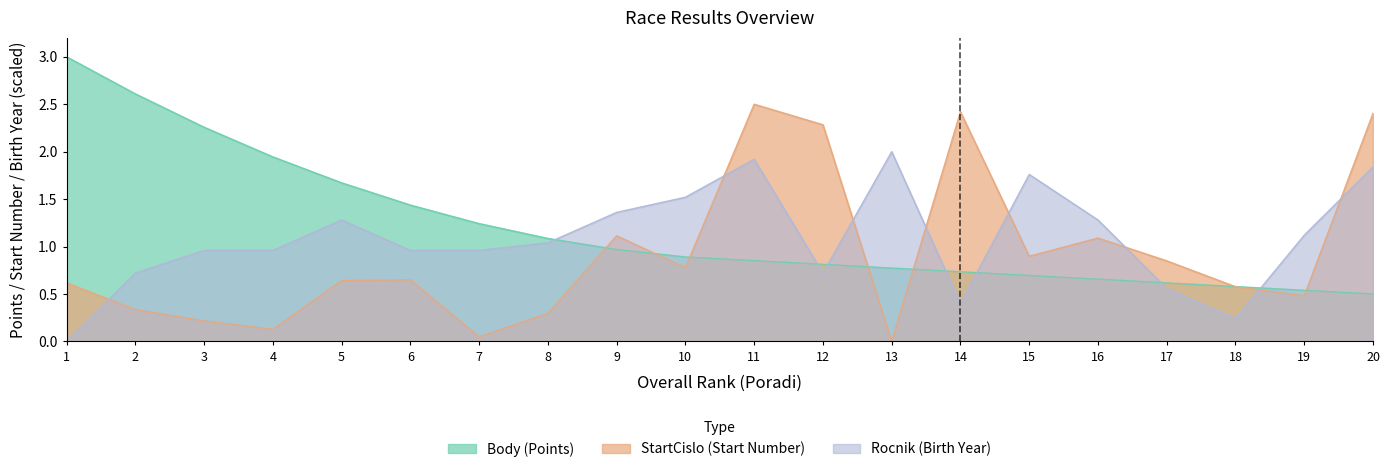

At which label is Rocnik closest to 1?

3